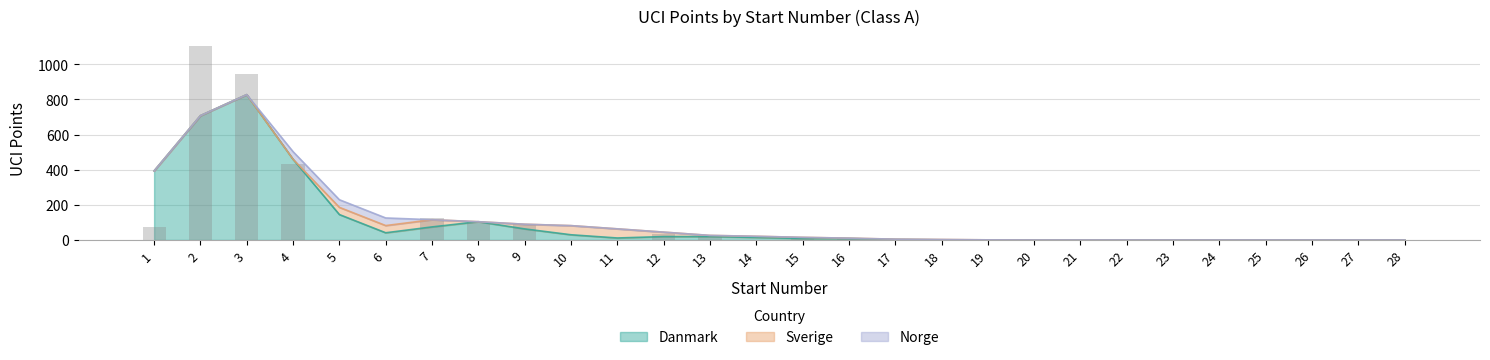

Are the bars grouped side by side (vs. stacked)?

Yes